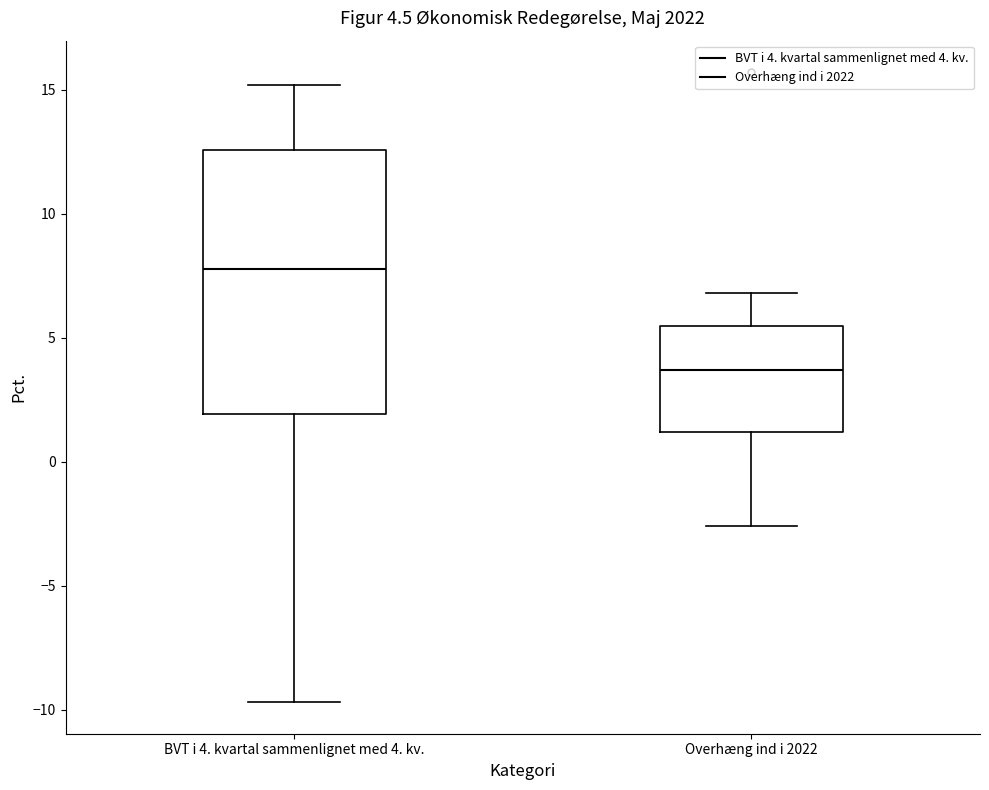

Which box's median line is the lowest?

Overhæng ind i 2022